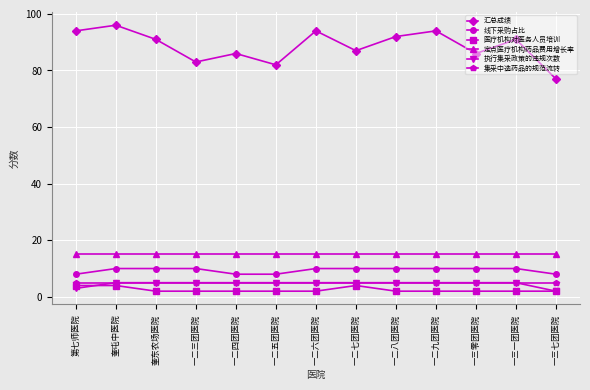

Is this an area chart (filled region under the line)?

No